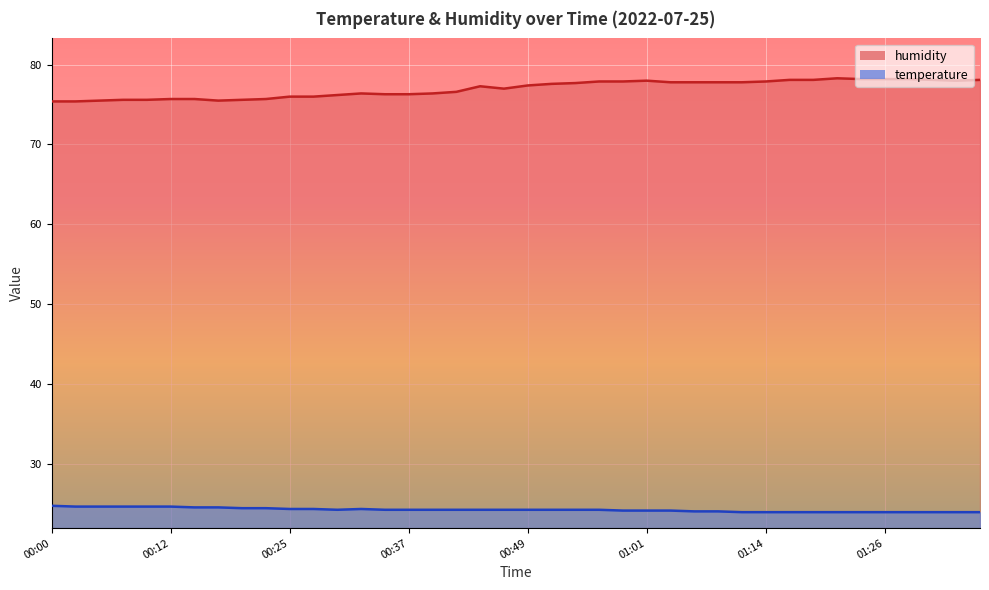

How many interior local peaks does the humidity series have?

4